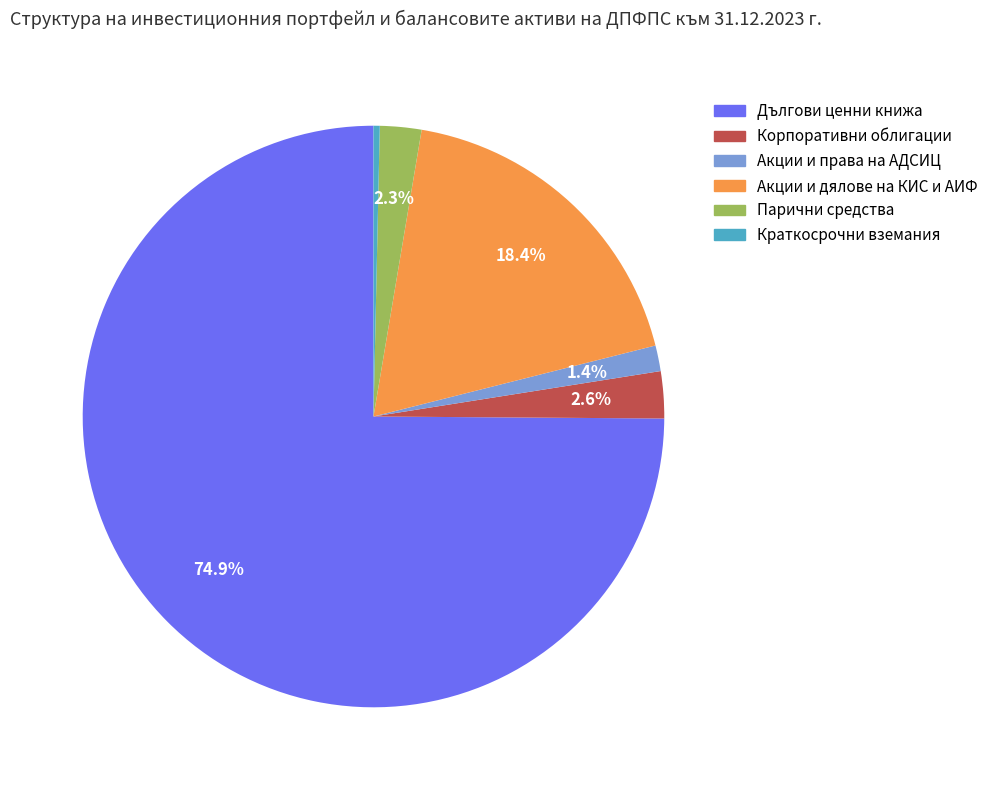

Which slice is the smallest?

Краткосрочни вземания